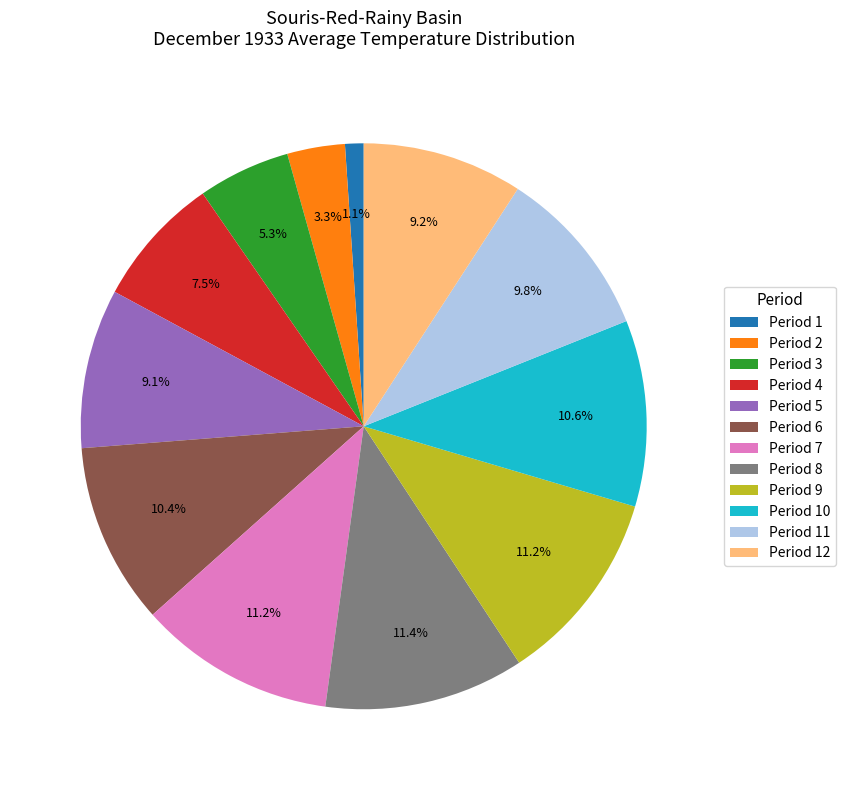

Count the number of slices in the pie.

12